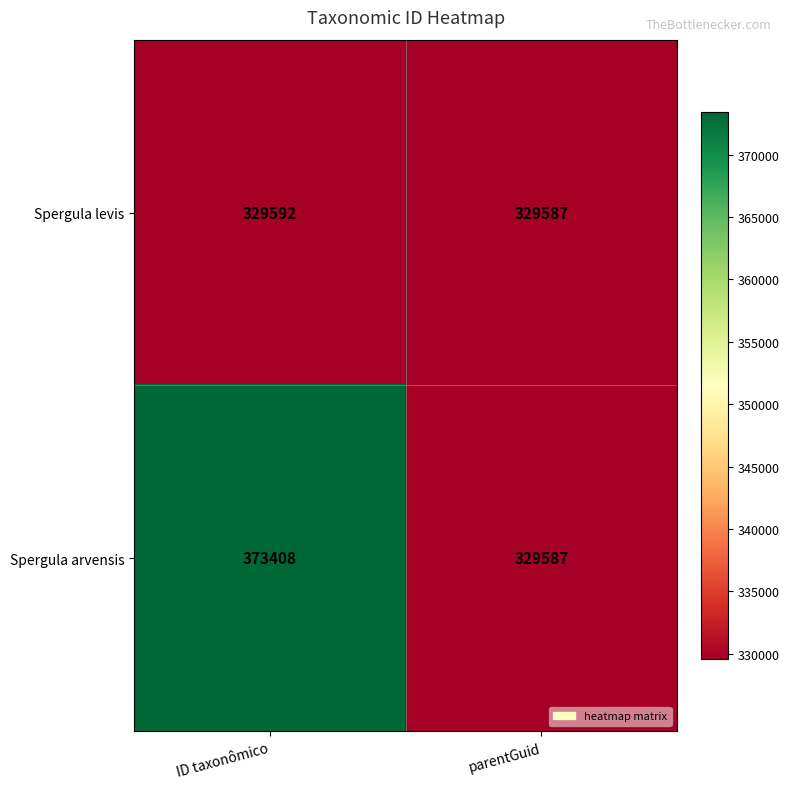

What is the sum of all Spergula arvensis values?

702995